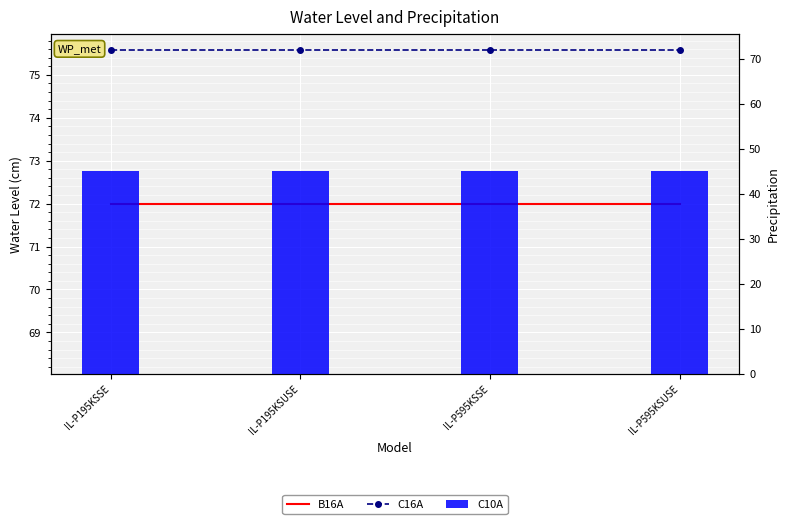

The B16A series shows 72 at IL-P195KSSE. True or false?

True